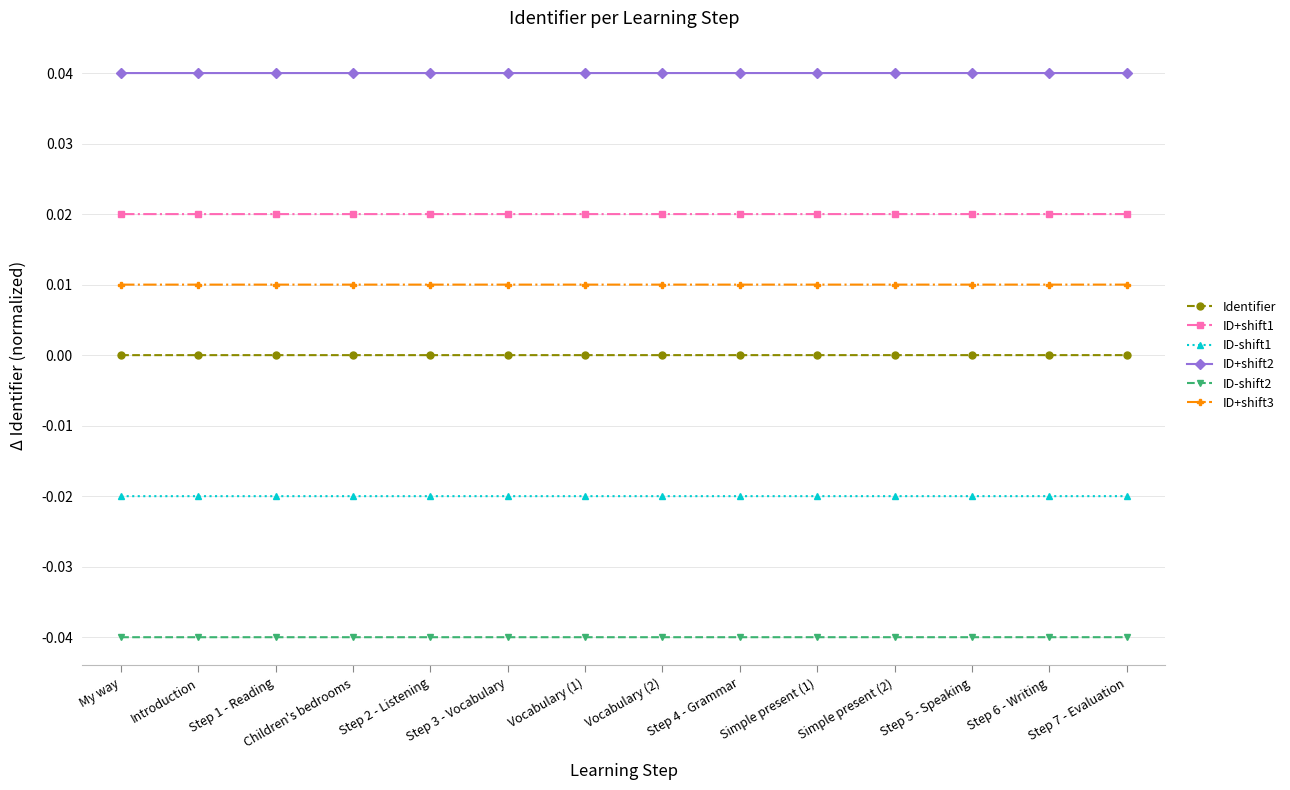

At how many categories does at least one series exceed 0?

14